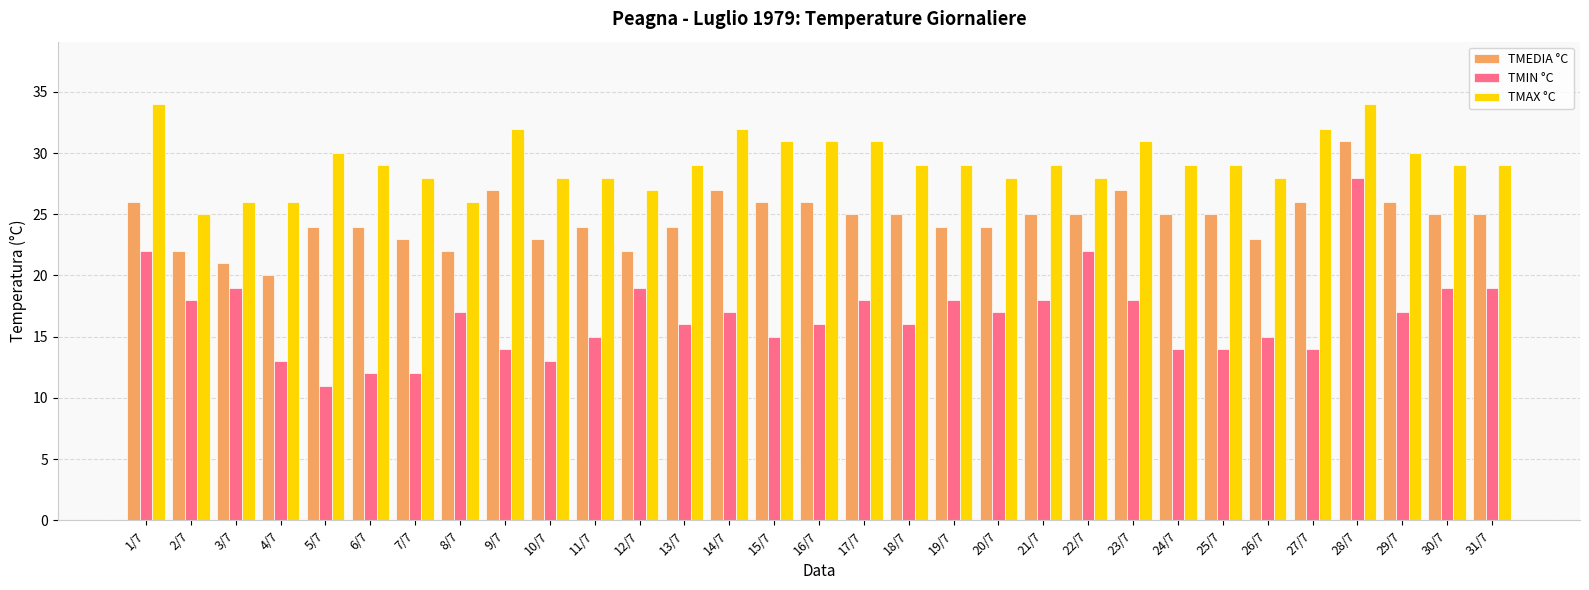

Reading left to right, extract all data points from this chart.

TMEDIA °C: 1/7=26	2/7=22	3/7=21	4/7=20	5/7=24	6/7=24	7/7=23	8/7=22	9/7=27	10/7=23	11/7=24	12/7=22	13/7=24	14/7=27	15/7=26	16/7=26	17/7=25	18/7=25	19/7=24	20/7=24	21/7=25	22/7=25	23/7=27	24/7=25	25/7=25	26/7=23	27/7=26	28/7=31	29/7=26	30/7=25	31/7=25
TMIN °C: 1/7=22	2/7=18	3/7=19	4/7=13	5/7=11	6/7=12	7/7=12	8/7=17	9/7=14	10/7=13	11/7=15	12/7=19	13/7=16	14/7=17	15/7=15	16/7=16	17/7=18	18/7=16	19/7=18	20/7=17	21/7=18	22/7=22	23/7=18	24/7=14	25/7=14	26/7=15	27/7=14	28/7=28	29/7=17	30/7=19	31/7=19
TMAX °C: 1/7=34	2/7=25	3/7=26	4/7=26	5/7=30	6/7=29	7/7=28	8/7=26	9/7=32	10/7=28	11/7=28	12/7=27	13/7=29	14/7=32	15/7=31	16/7=31	17/7=31	18/7=29	19/7=29	20/7=28	21/7=29	22/7=28	23/7=31	24/7=29	25/7=29	26/7=28	27/7=32	28/7=34	29/7=30	30/7=29	31/7=29